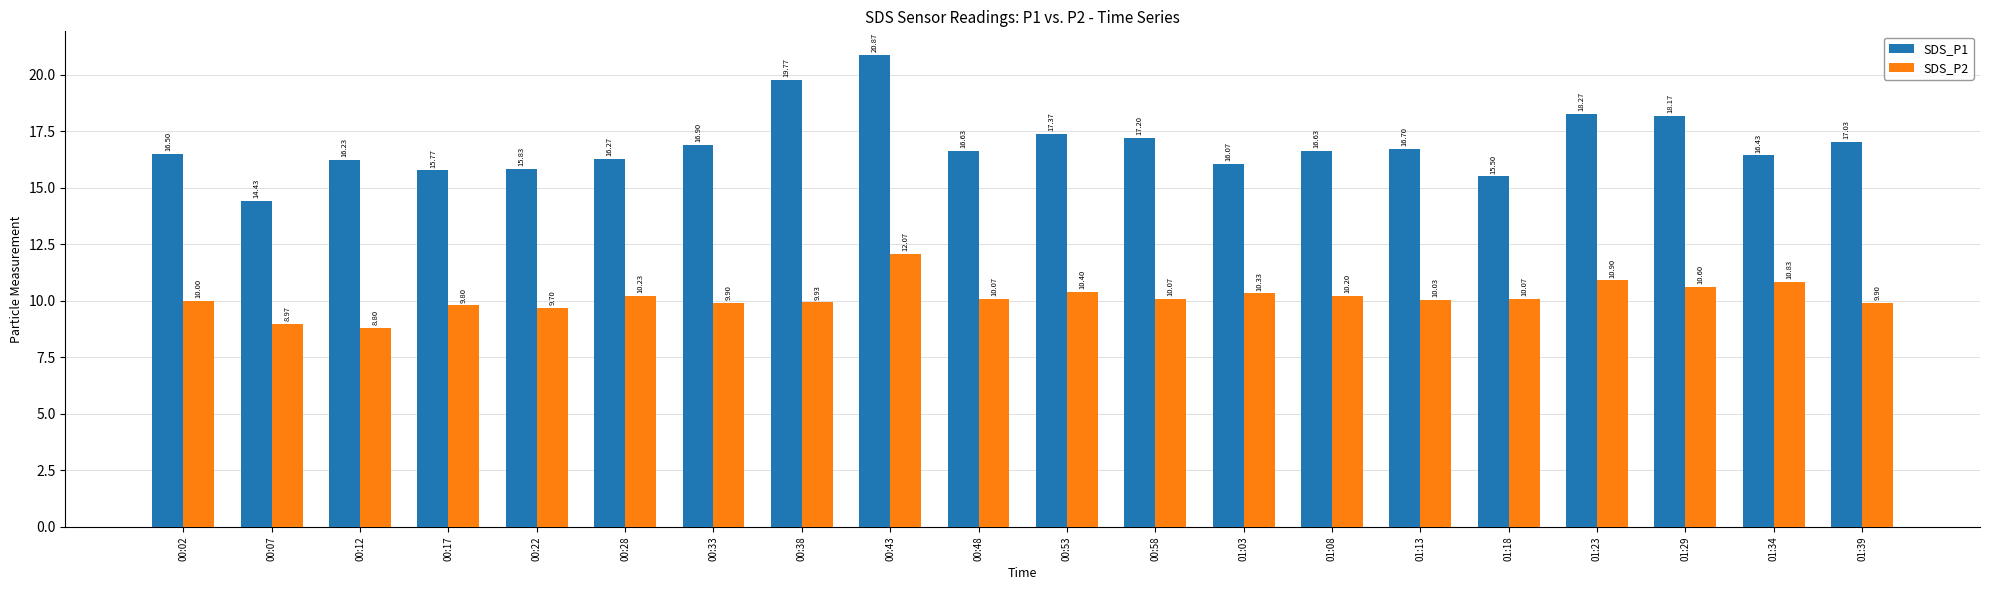

How many data points does each series have?

20